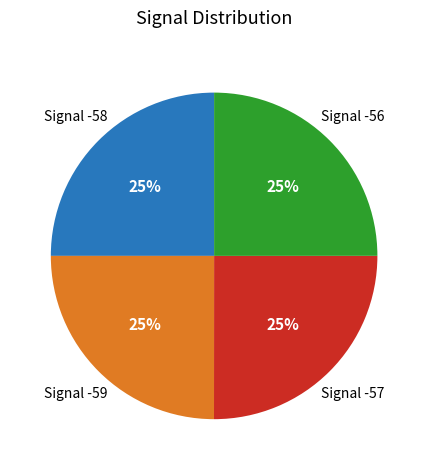

Count the number of slices in the pie.

4